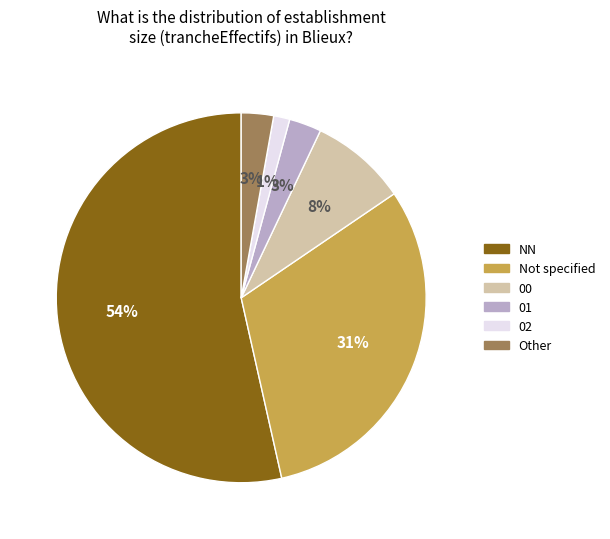

Is there any slice that represents more than half of the pie?

Yes